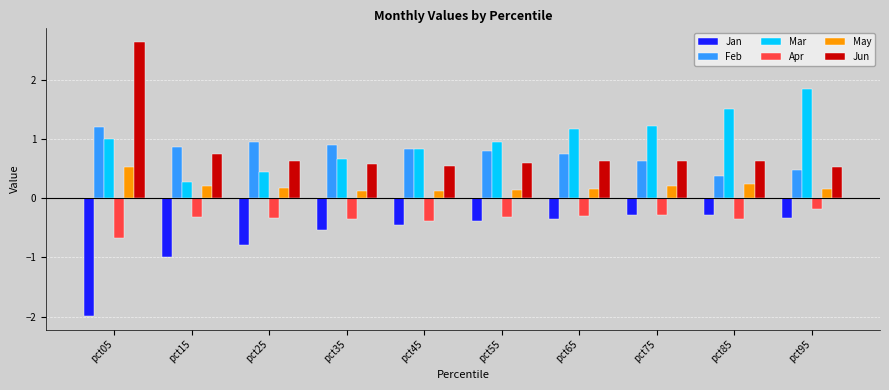

Which series changed the most between pct25 and pct95?

Mar